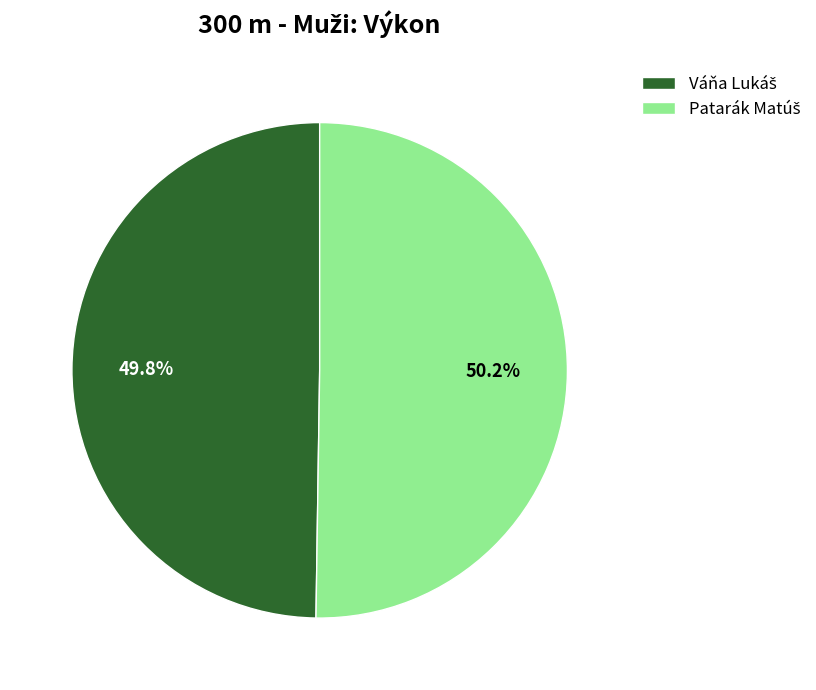

How many segments does this pie chart have?

2